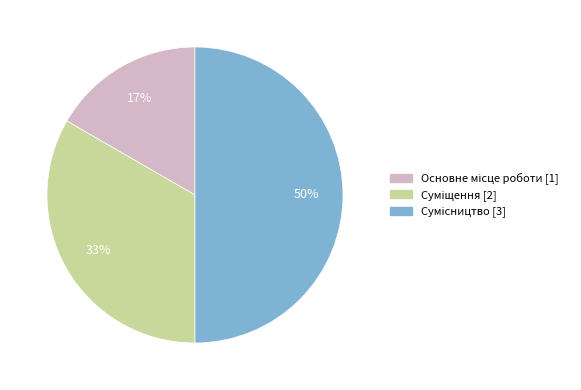

To the nearest percent, what is the difference between the largest and smallest slice percentages?

33%